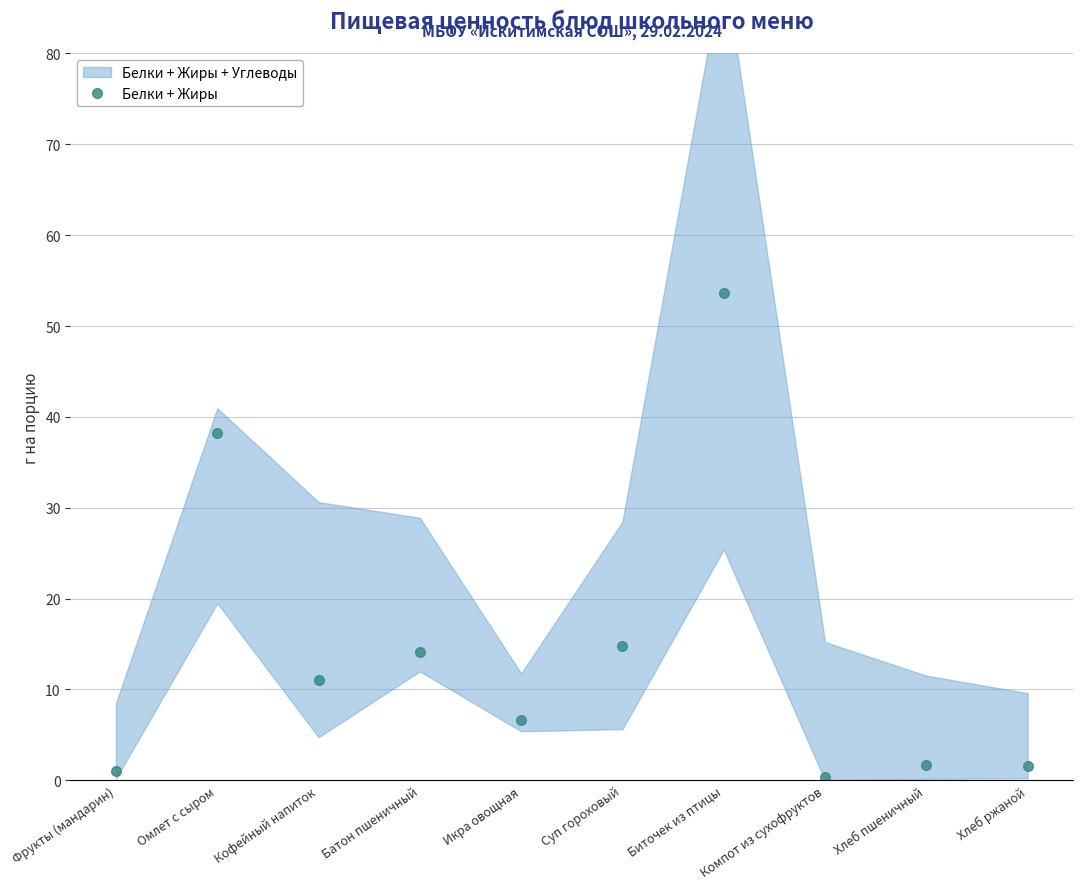

Which has a higher value, Икра овощная or Омлет с сыром?

Омлет с сыром